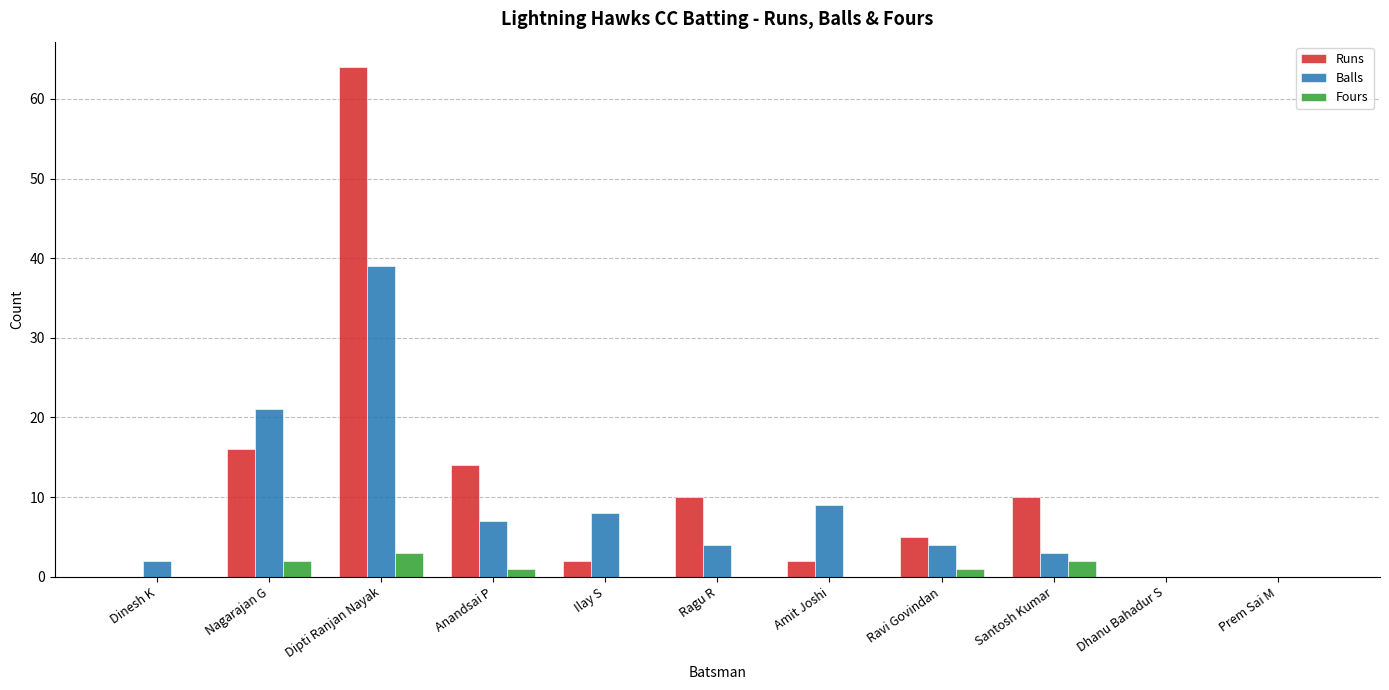

Reading right to left, what are all the values shown in this chart?

Runs: 0	0	10	5	2	10	2	14	64	16	0
Balls: 0	0	3	4	9	4	8	7	39	21	2
Fours: 0	0	2	1	0	0	0	1	3	2	0